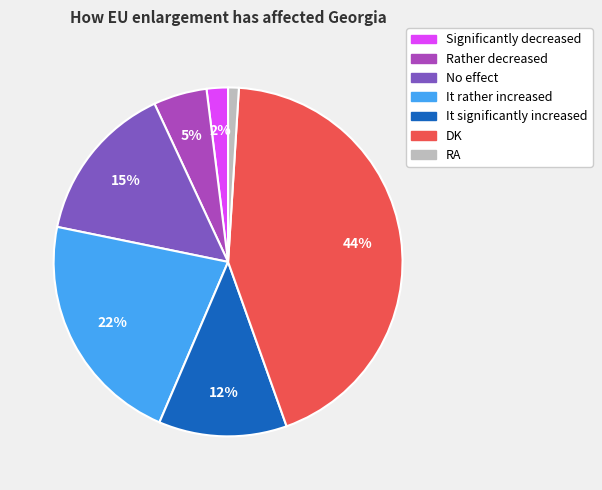

Which slice is the largest?

DK